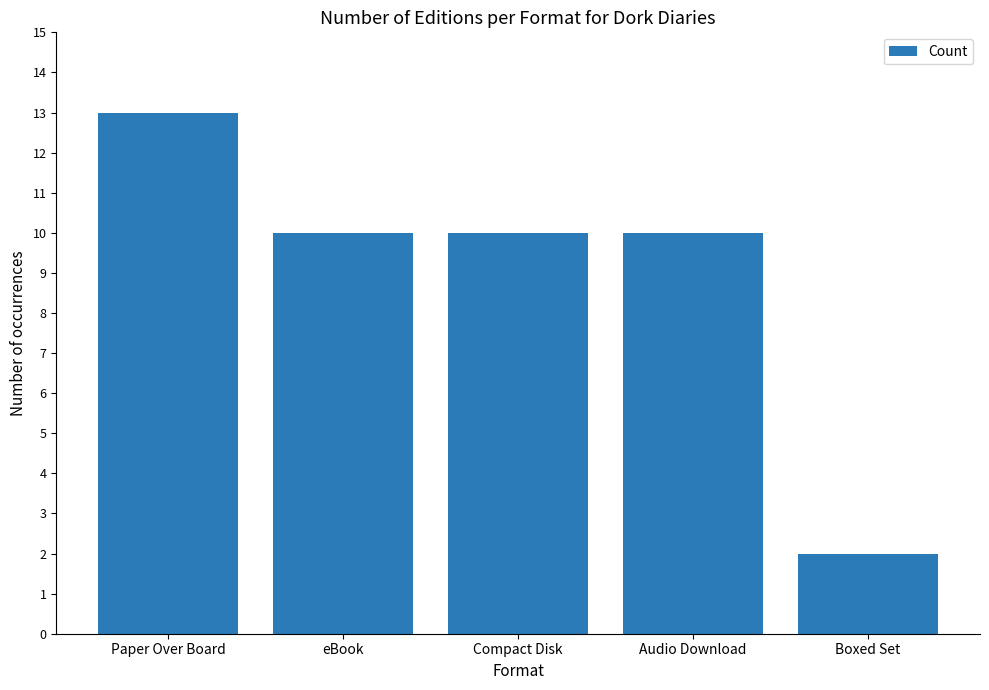

How many data points does each series have?

5